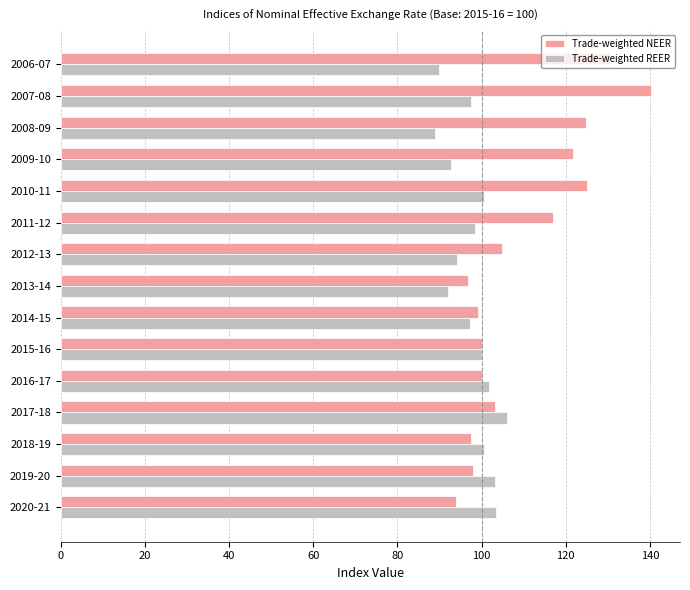

True or false: Trade-weighted NEER has a value of 123.9 at 2020-21.

False